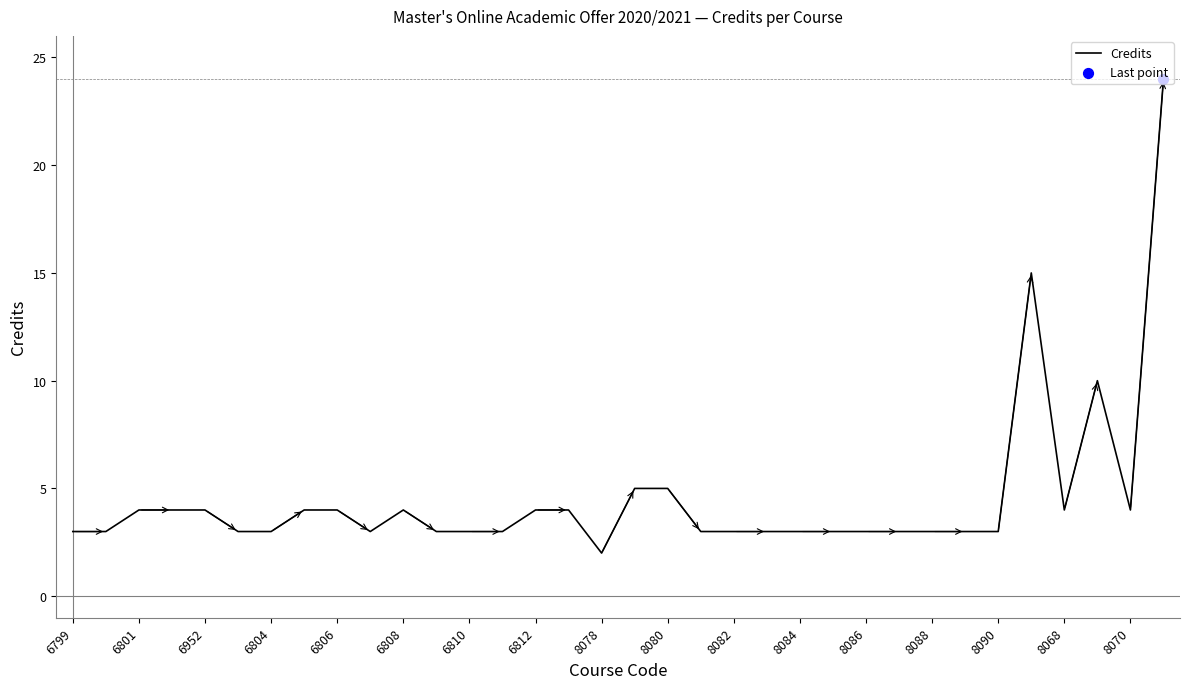

What is the maximum value shown in the chart?

24